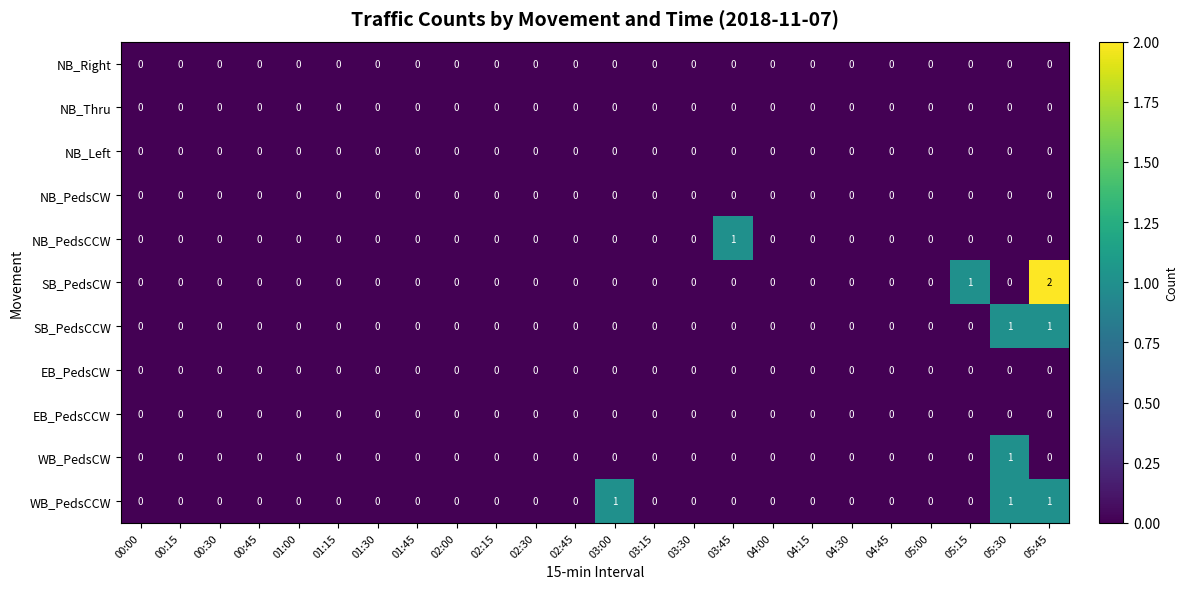

Is the value of SB_PedsCW at 05:15 greater than the value of NB_Left at 05:00?

Yes